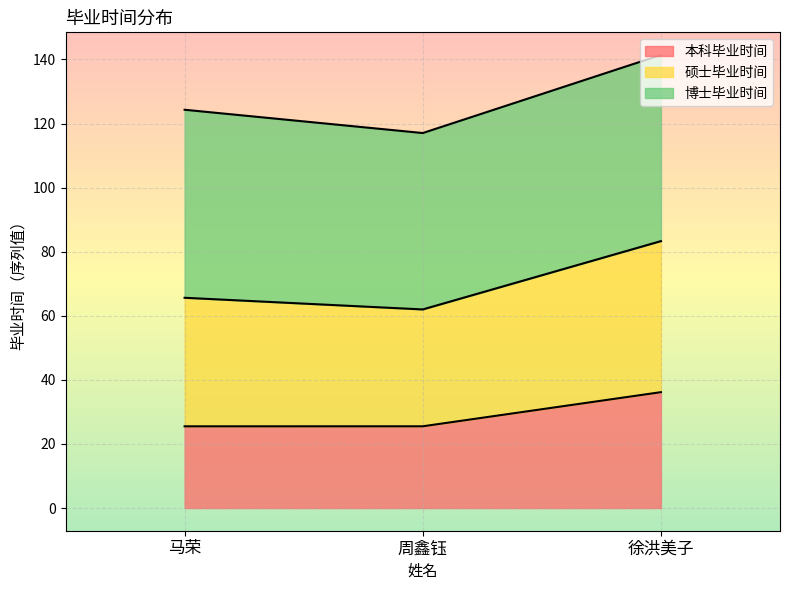

Between 马荣 and 周鑫钰, which series saw the biggest shift?

硕士毕业时间